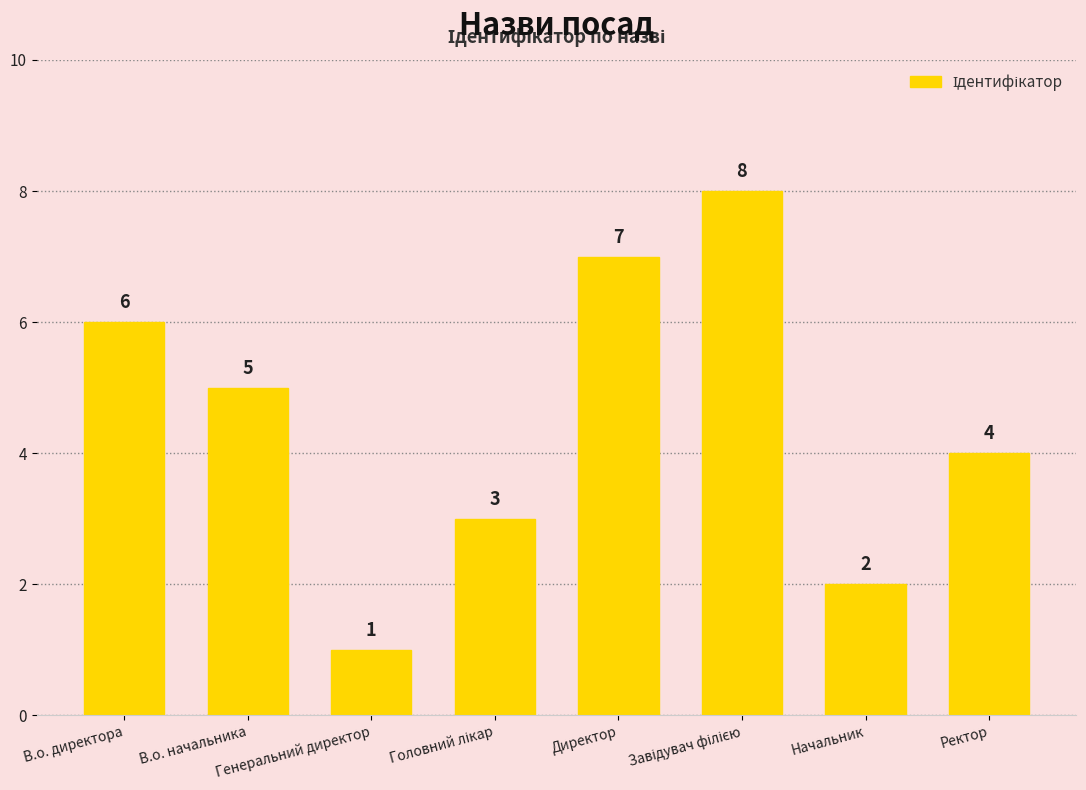

Count the values in the range 3 to 7.

5